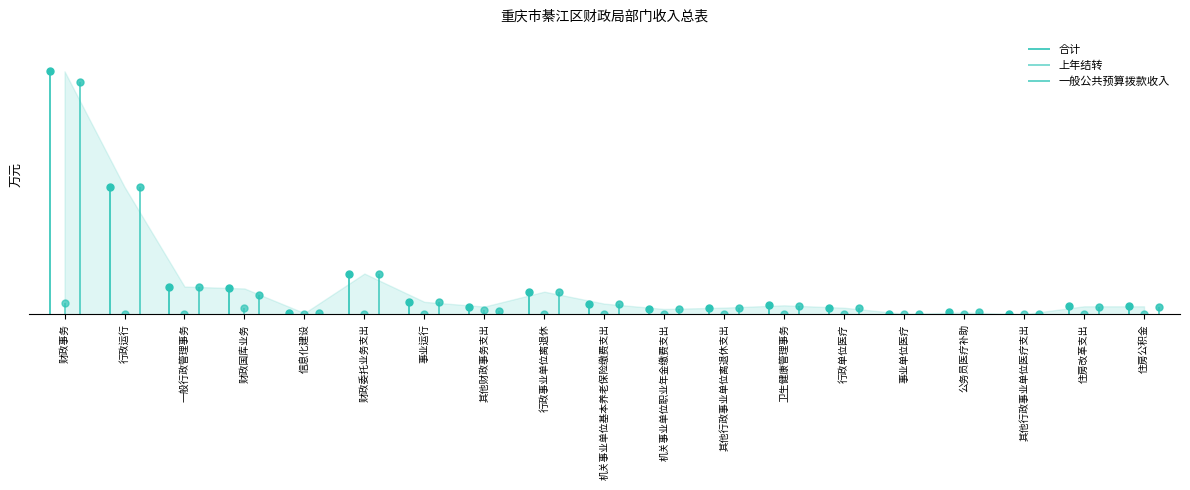

At which label is 合计 closest to 1581?

行政运行